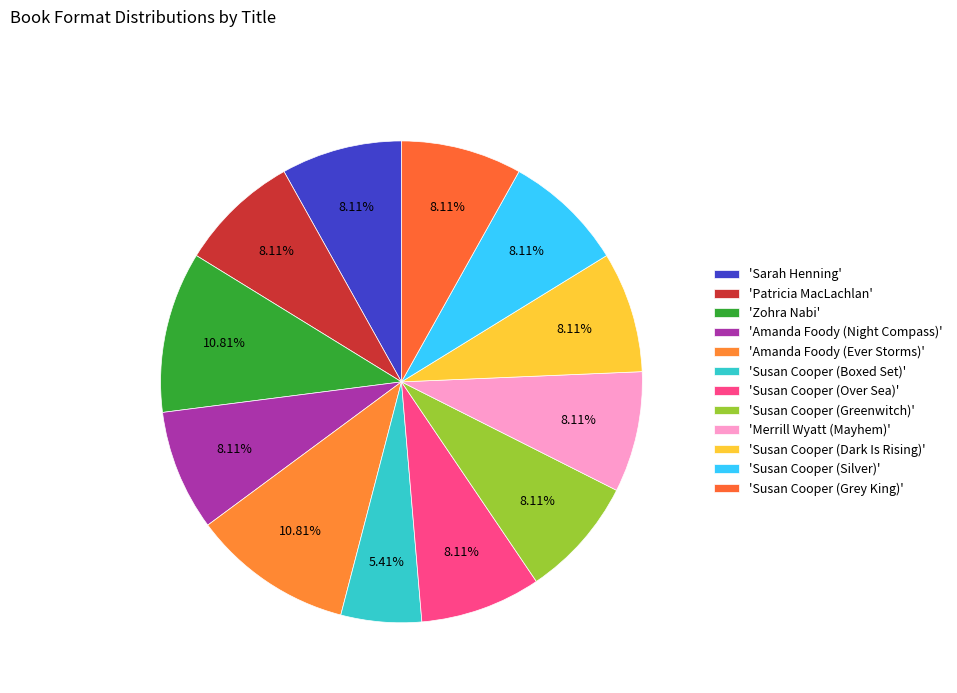

Count the number of slices in the pie.

12